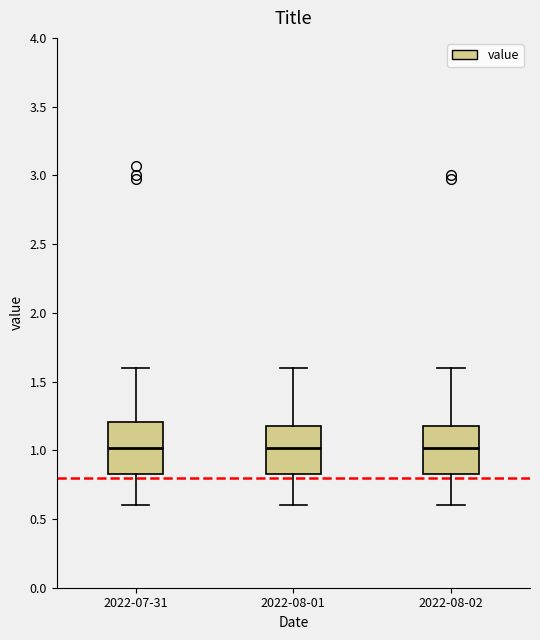

Reading left to right, transcribe this box plot: for each box, give where its median line is, the range the box spans, and where its two whiskers end, as read against the y-axis. The values are not printed on the chart, so give them approximately, as read against the axis.

2022-07-31: median 1.00, box 0.85 to 1.20, whiskers 0.60 to 1.60
2022-08-01: median 1.00, box 0.85 to 1.20, whiskers 0.60 to 1.60
2022-08-02: median 1.00, box 0.85 to 1.20, whiskers 0.60 to 1.60